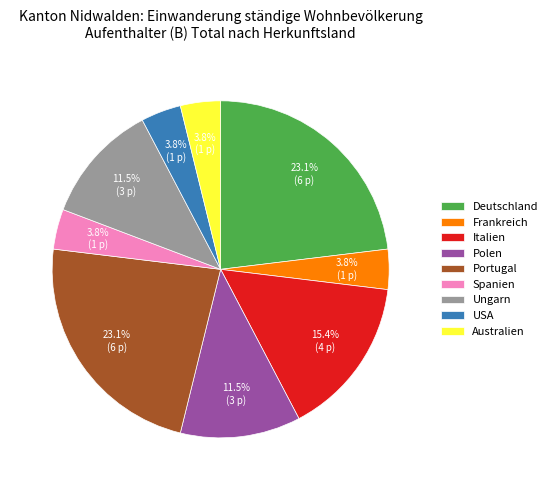

Is there a majority slice in this chart?

No